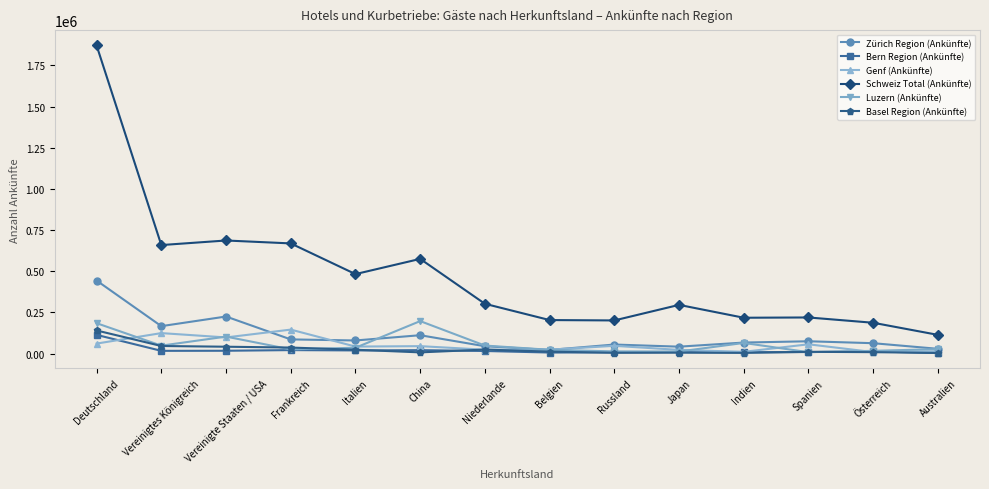

The value of Luzern (Ankünfte) at Niederlande is 48843. True or false?

True